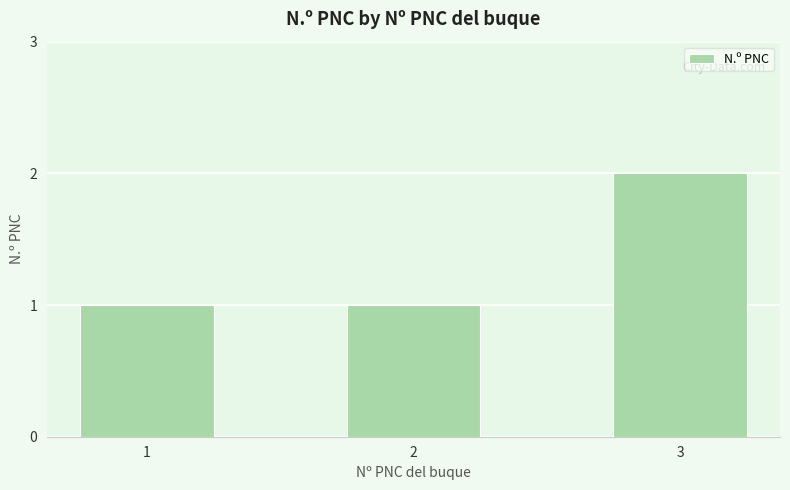

The chart shows a value of 1 at 1. True or false?

True